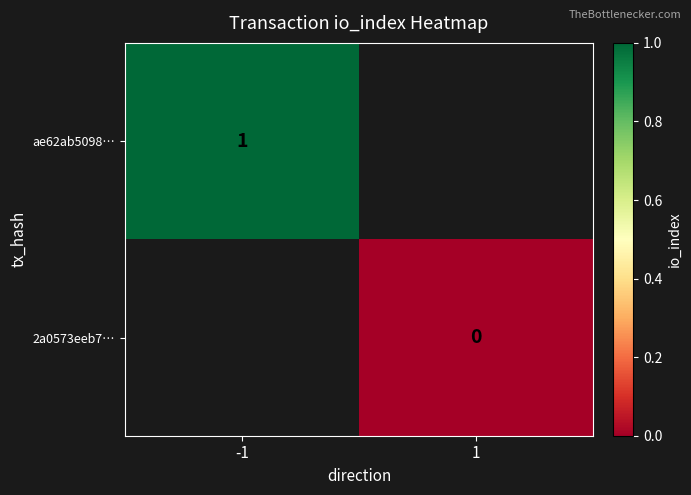

The ae62ab5098… series shows 0 at -1. True or false?

False